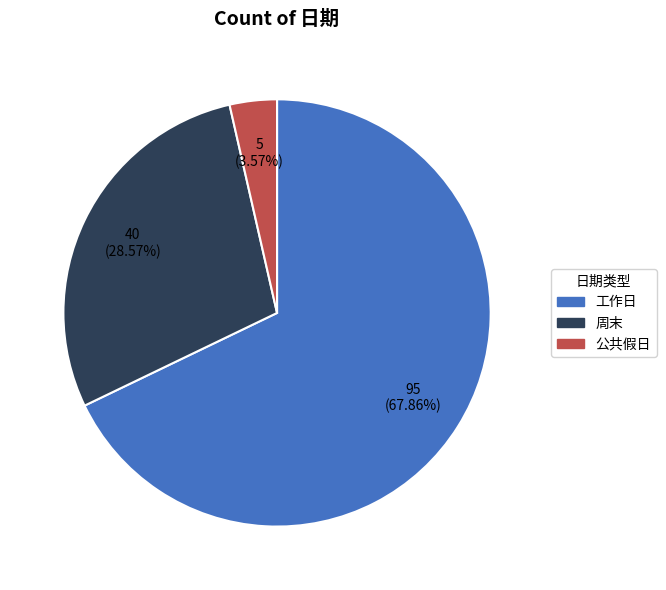

Approximately how many times larger is the value at 公共假日 compared to 工作日?

0.1